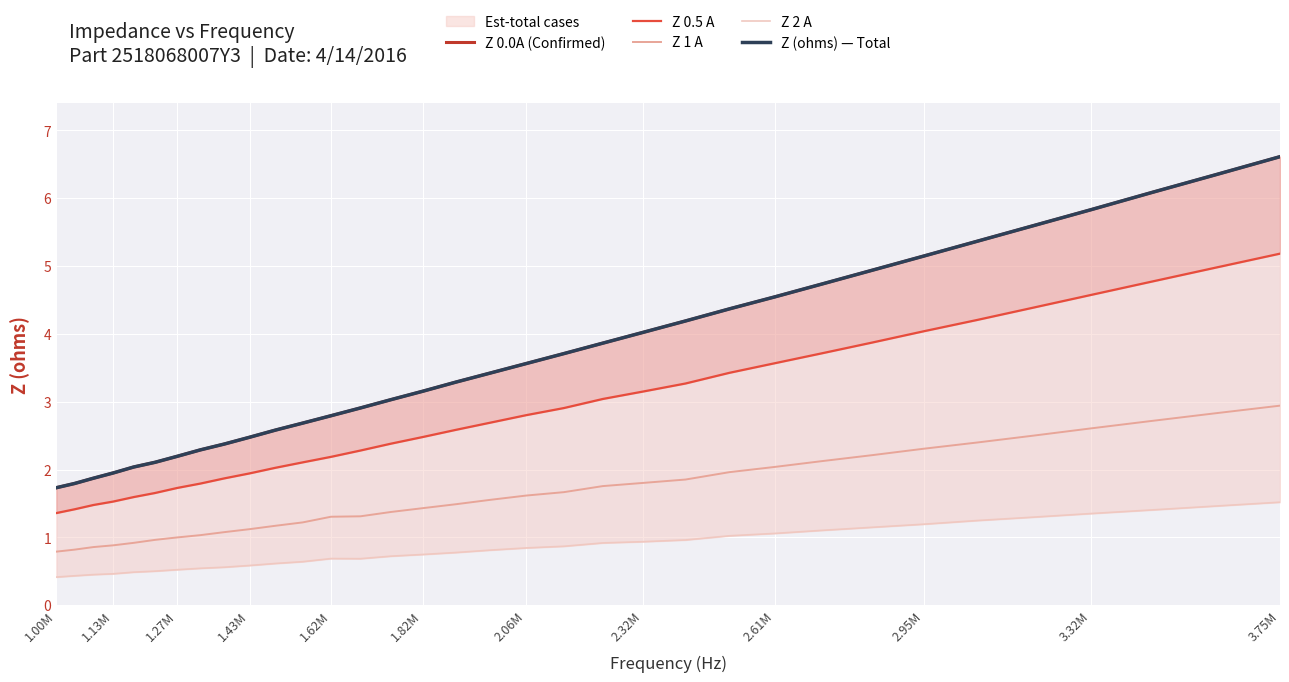

True or false: Z 0.5 A and Z (ohms) — Total cross at least once.

False